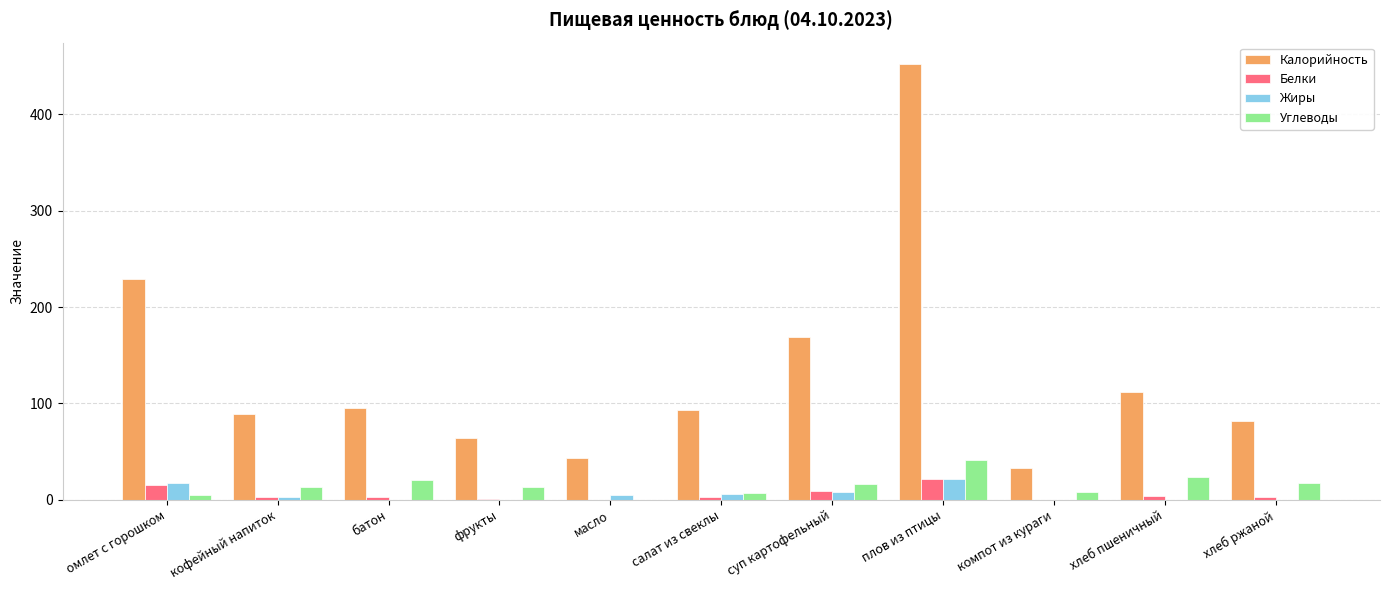

Is it true that Калорийность equals 93.0 at салат из свеклы?

True